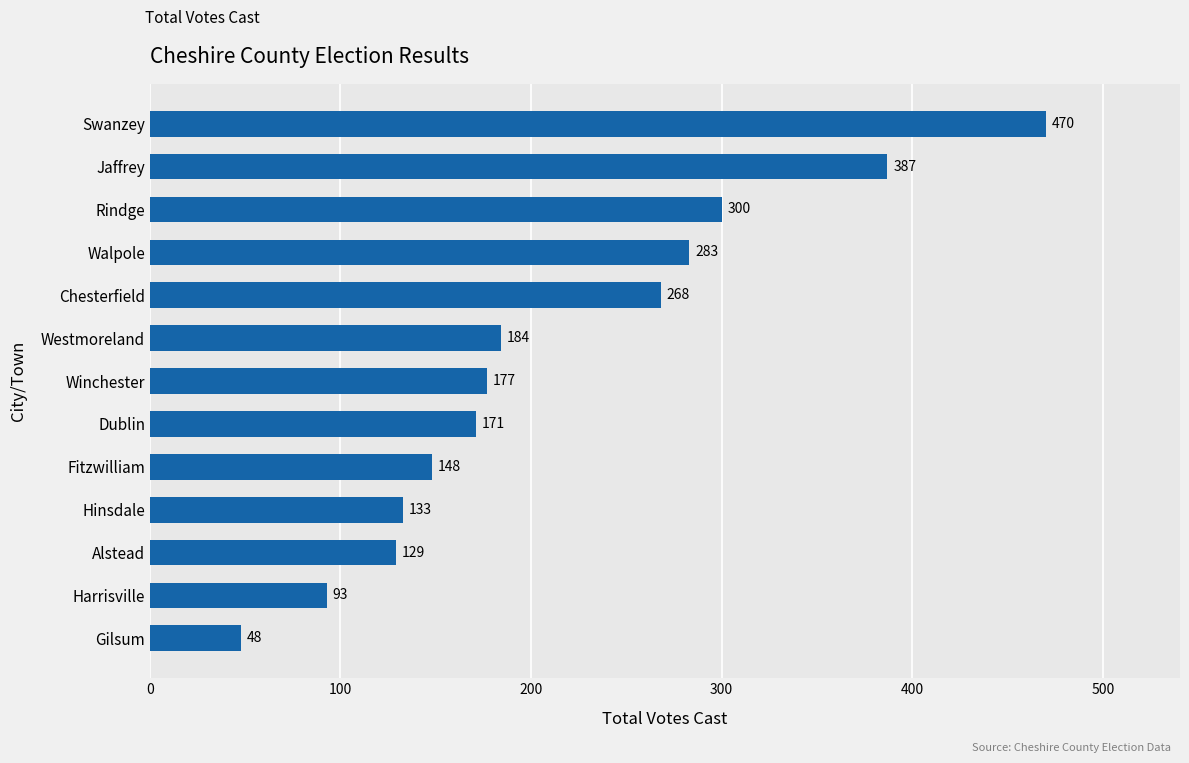

Which label corresponds to the largest value in the chart?

Swanzey